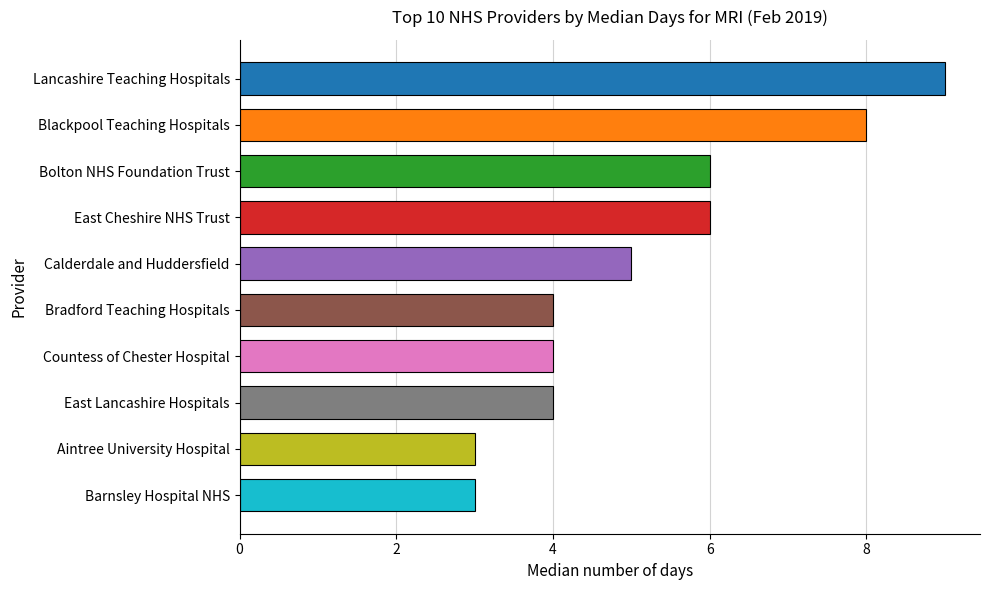

What is the difference between the second highest and minimum values?

5